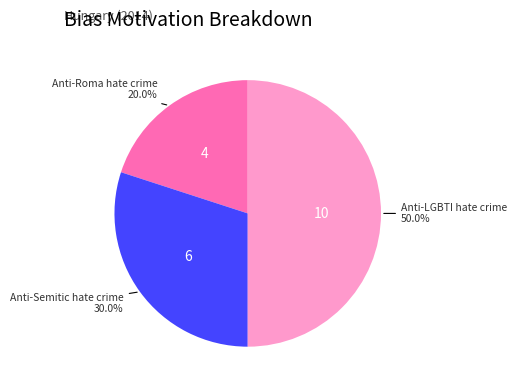

To the nearest percent, what is the combined percentage of Anti-Roma hate crime and Anti-LGBTI hate crime?

70%